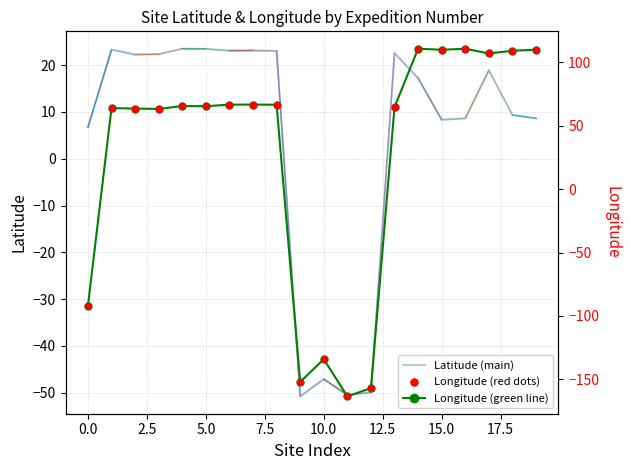

At how many categories does at least one series exceed -33?

16